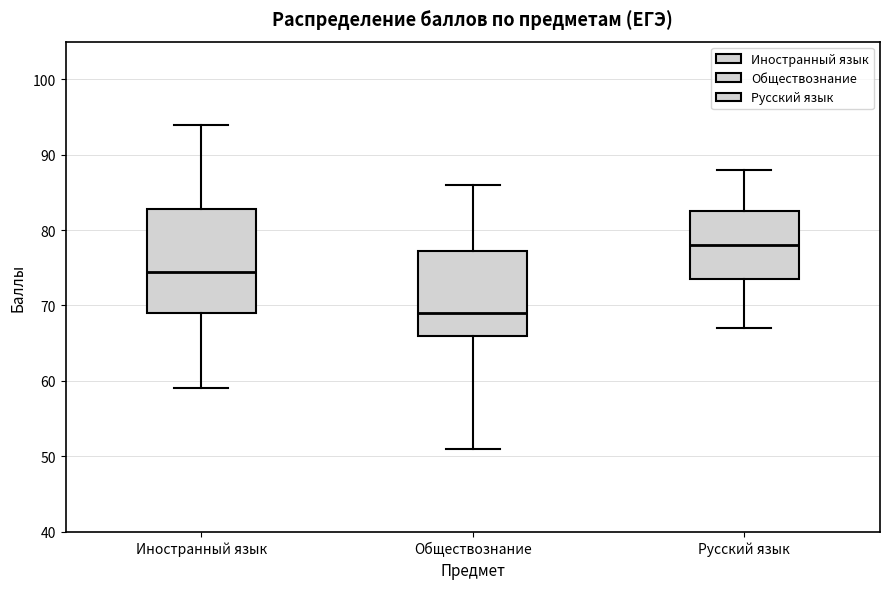

Where is the lower edge of the box for Обществознание on the y-axis? The values are not printed on the chart, so give them approximately, as read against the axis.

66